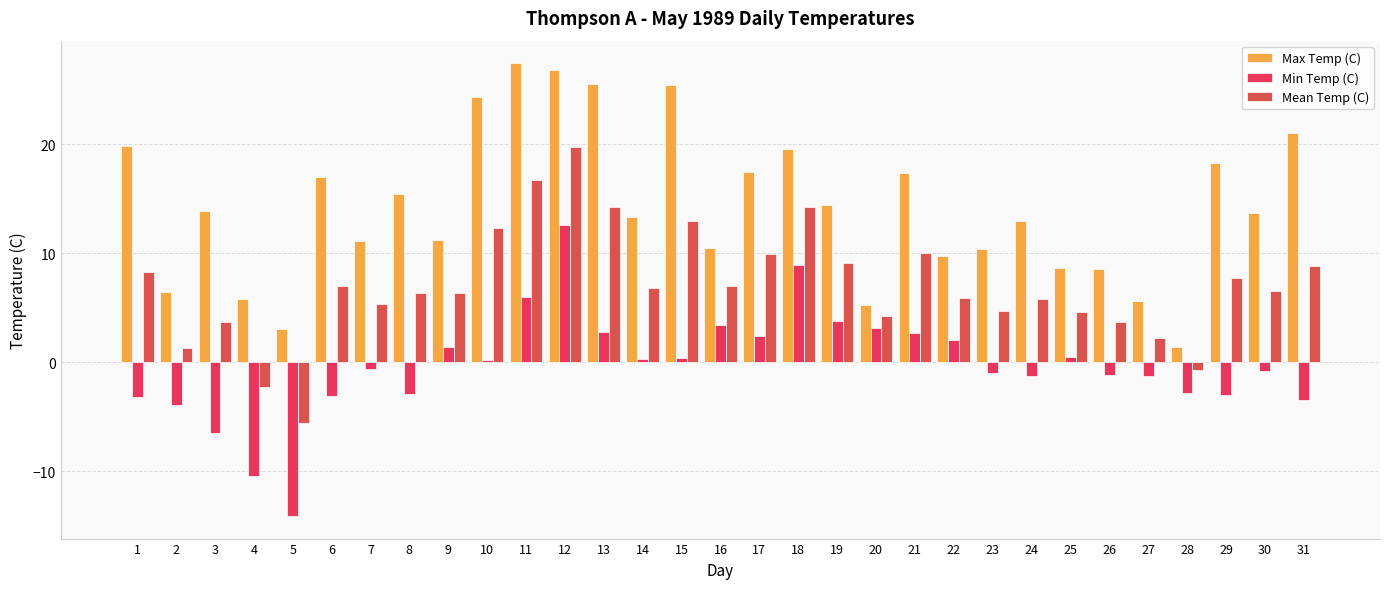

Are the bars grouped side by side (vs. stacked)?

Yes